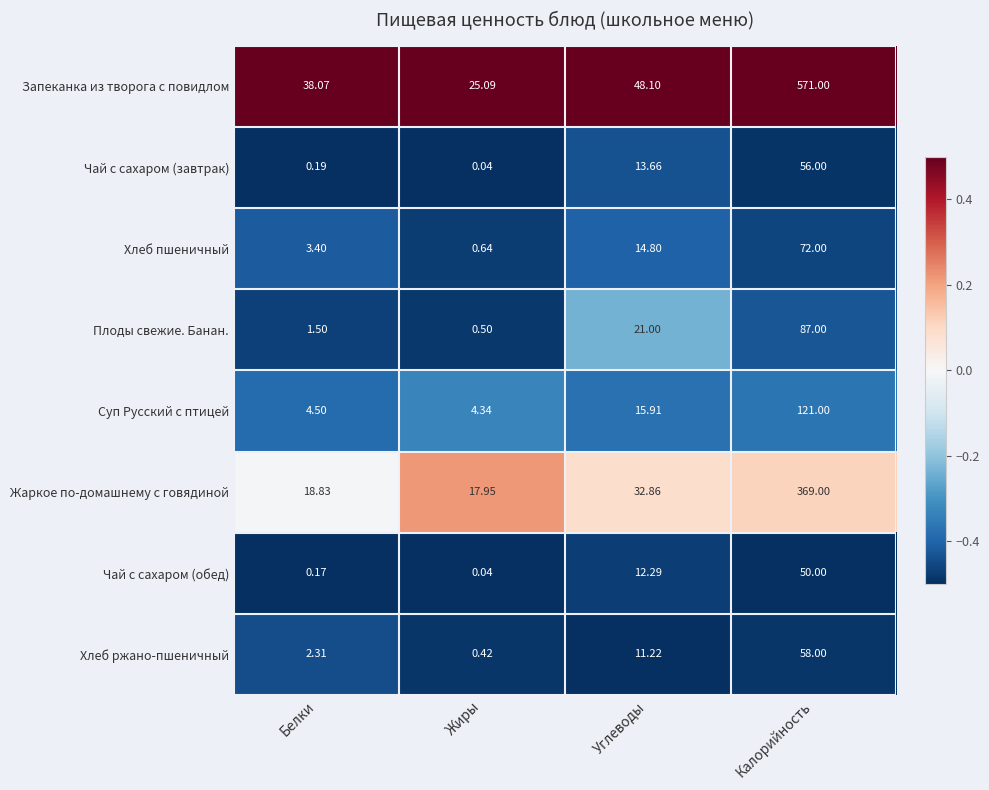

Which label corresponds to the largest value in the chart?

Калорийность